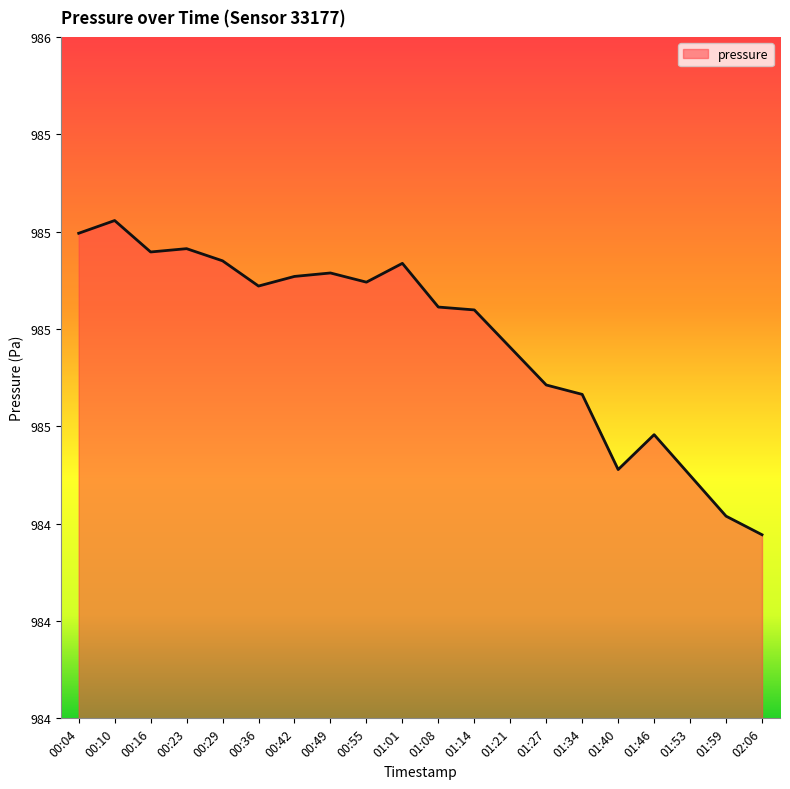

Does the chart have visible grid lines?

No